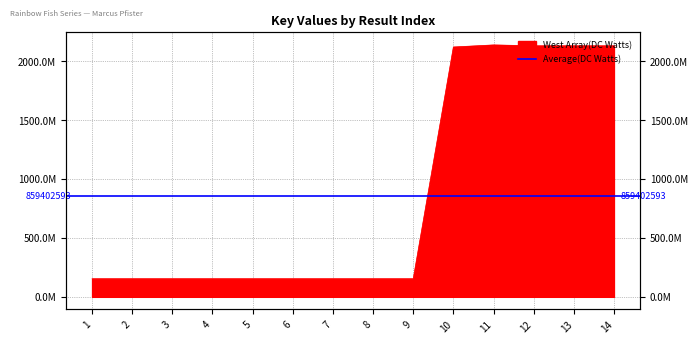

The chart shows a value of 153630326 at 7. True or false?

True